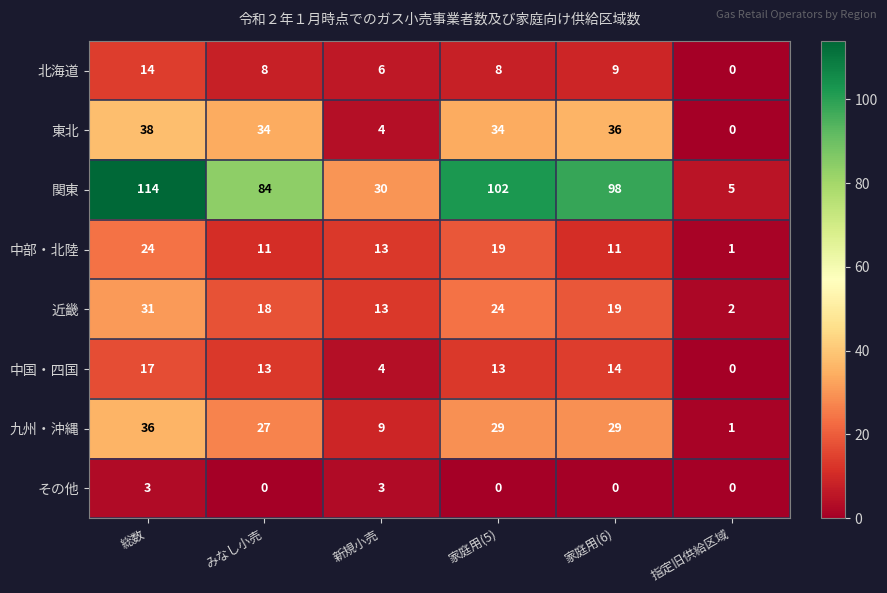

List the labels in order of 近畿 value, smallest first.

指定旧供給区域, 新規小売, みなし小売, 家庭用(6), 家庭用(5), 総数